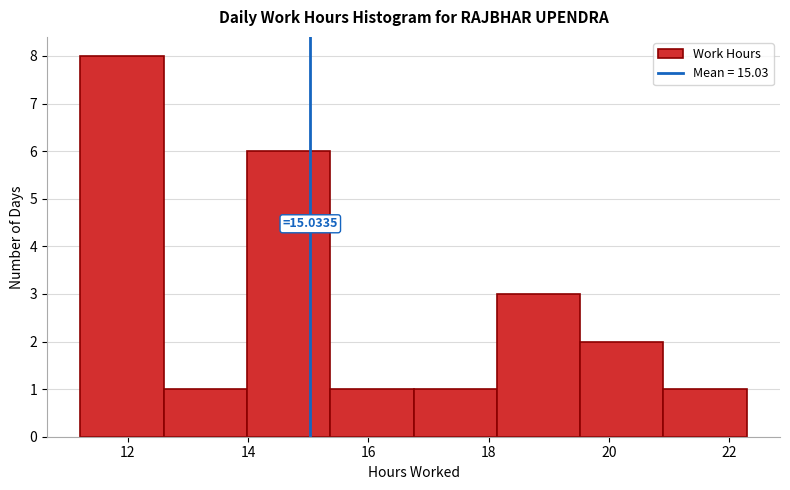

Over which range of the x-axis is the bar tallest?

11.2 to 12.6